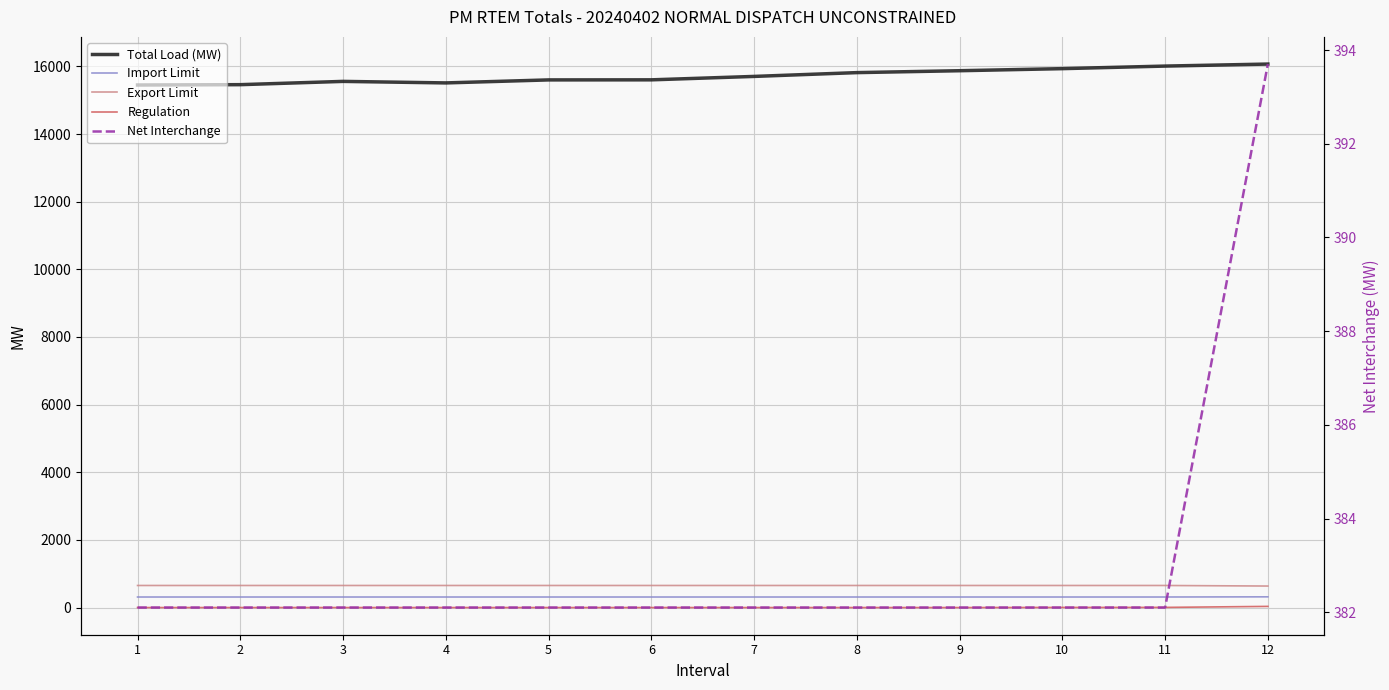

What are all the series names shown in the legend?

Total Load (MW), Import Limit, Export Limit, Regulation, Net Interchange